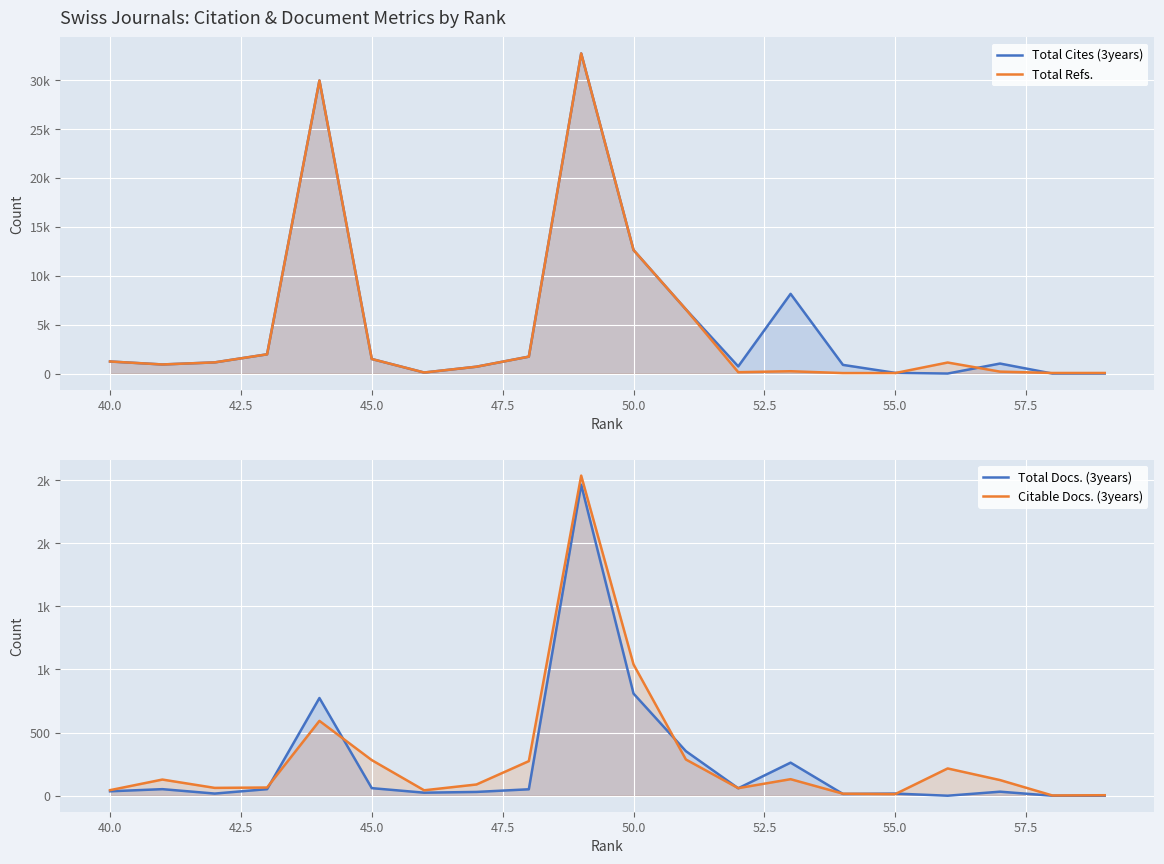

In Total Docs. (3years), how many points are higher than both neighbors (excluding endpoints)?

6